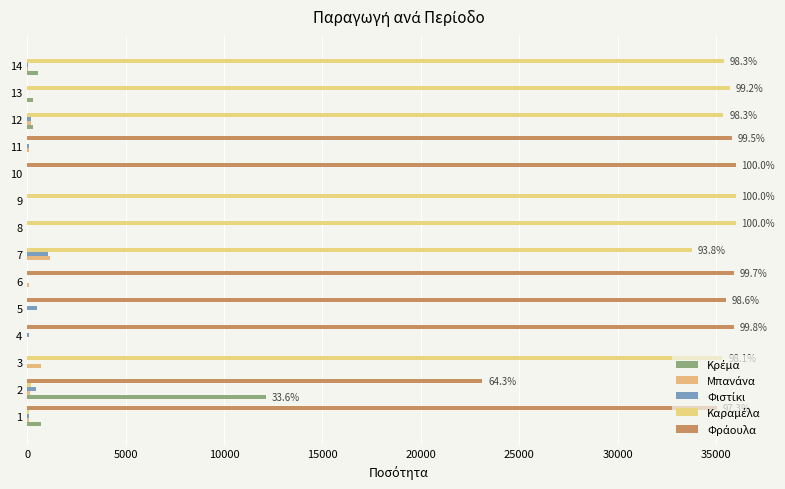

What is the total value across all series at 11?

36000.0